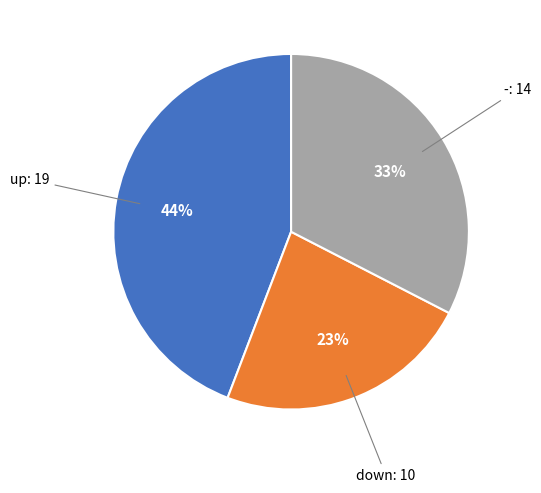

Does any single category account for the majority?

No